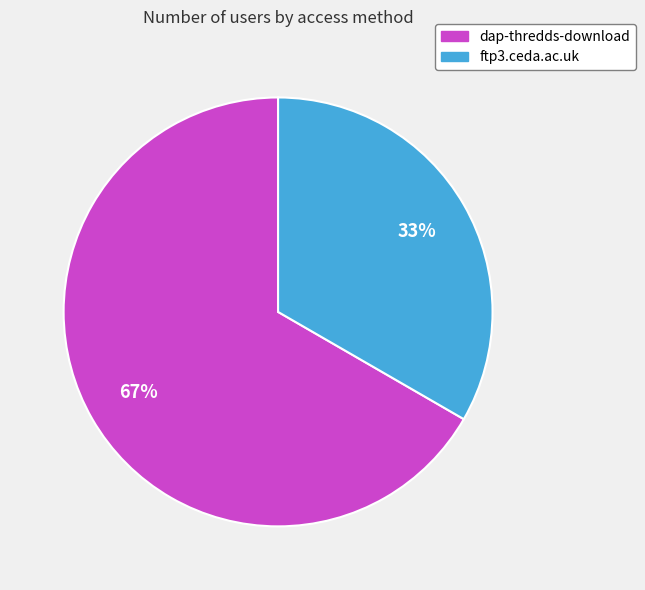

To the nearest percent, what is the average slice percentage?

50%